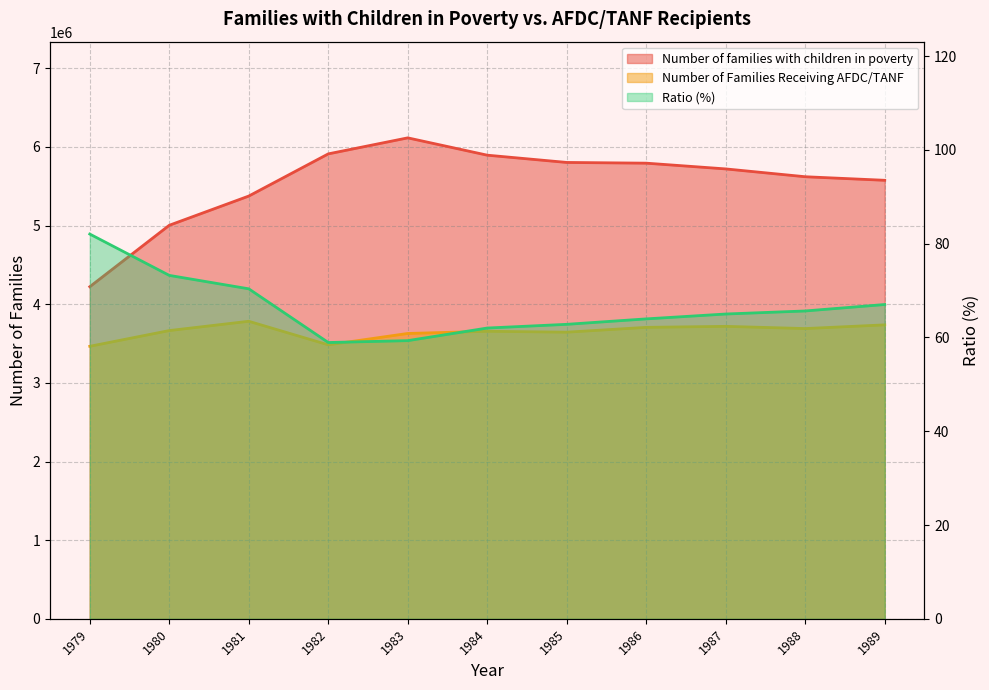

Read the Number of families with children in poverty value at 1988.

5621366.0